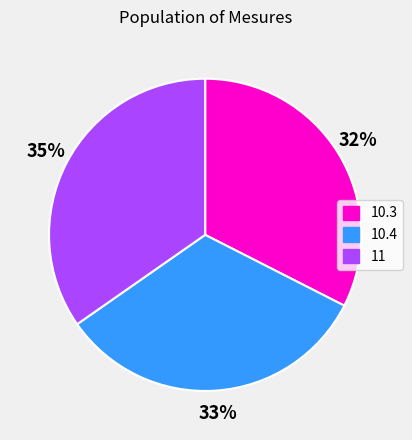

The 11 slice represents 26% of the pie. True or false?

False